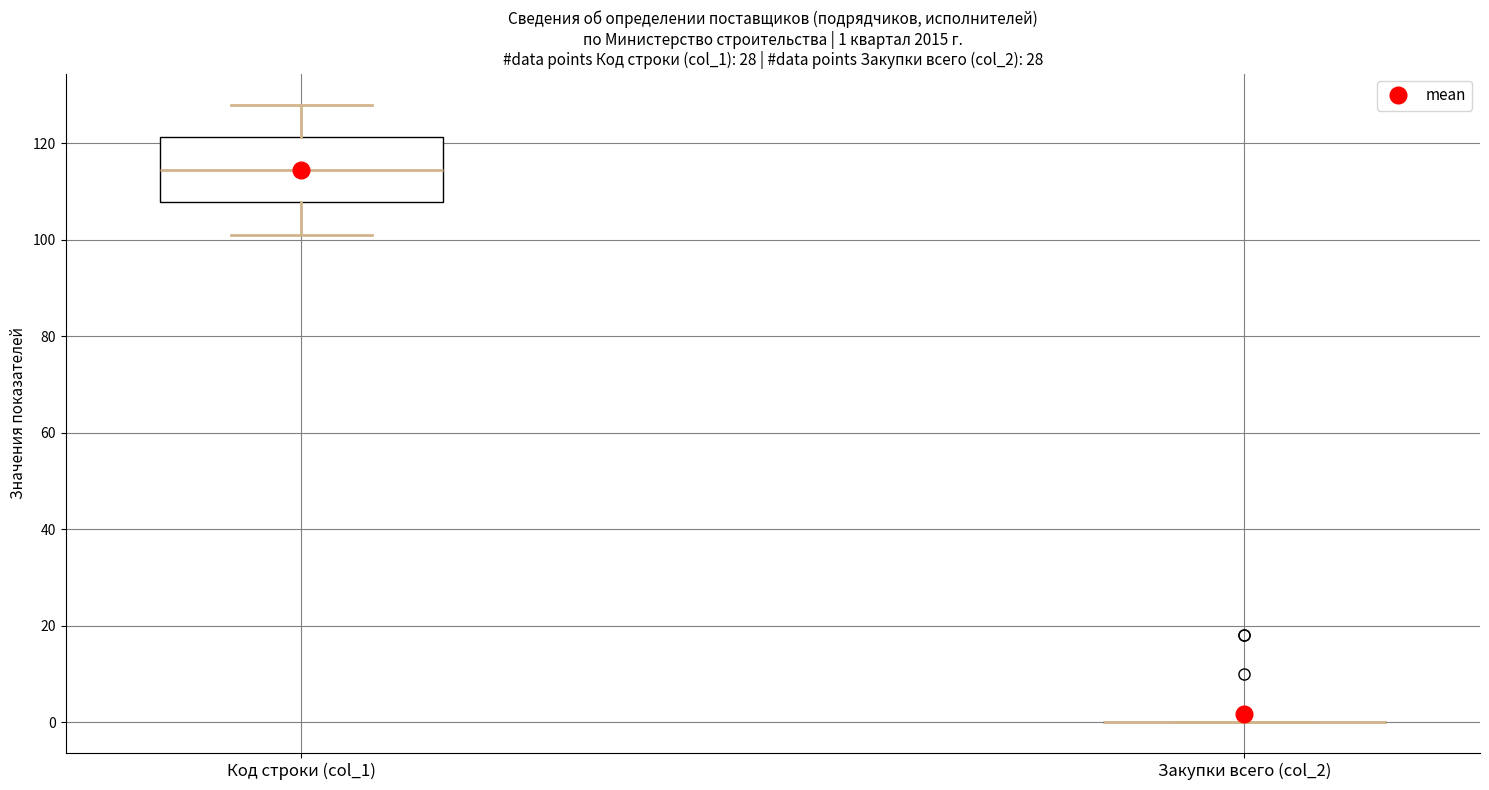

Which box is the tallest, from its lower edge to its upper edge?

Код строки (col_1)